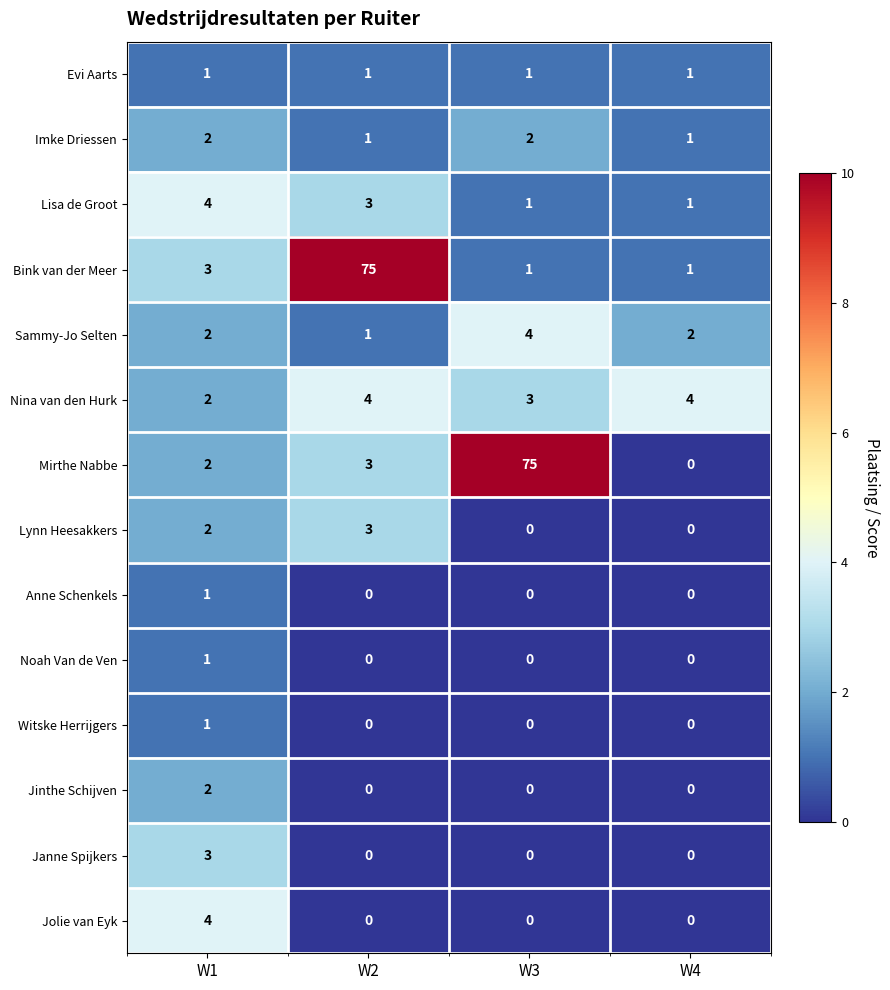

The value of Janne Spijkers at W1 is 3. True or false?

True